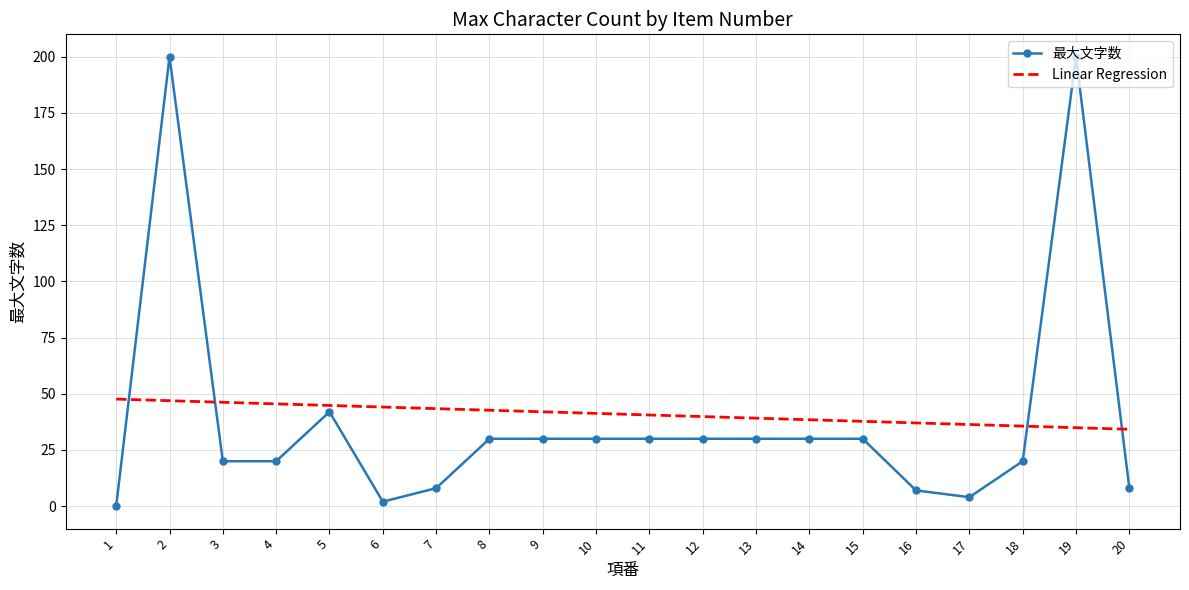

Reading left to right, what are all the values shown in this chart?

0	200	20	20	42	2	8	30	30	30	30	30	30	30	30	7	4	20	200	8